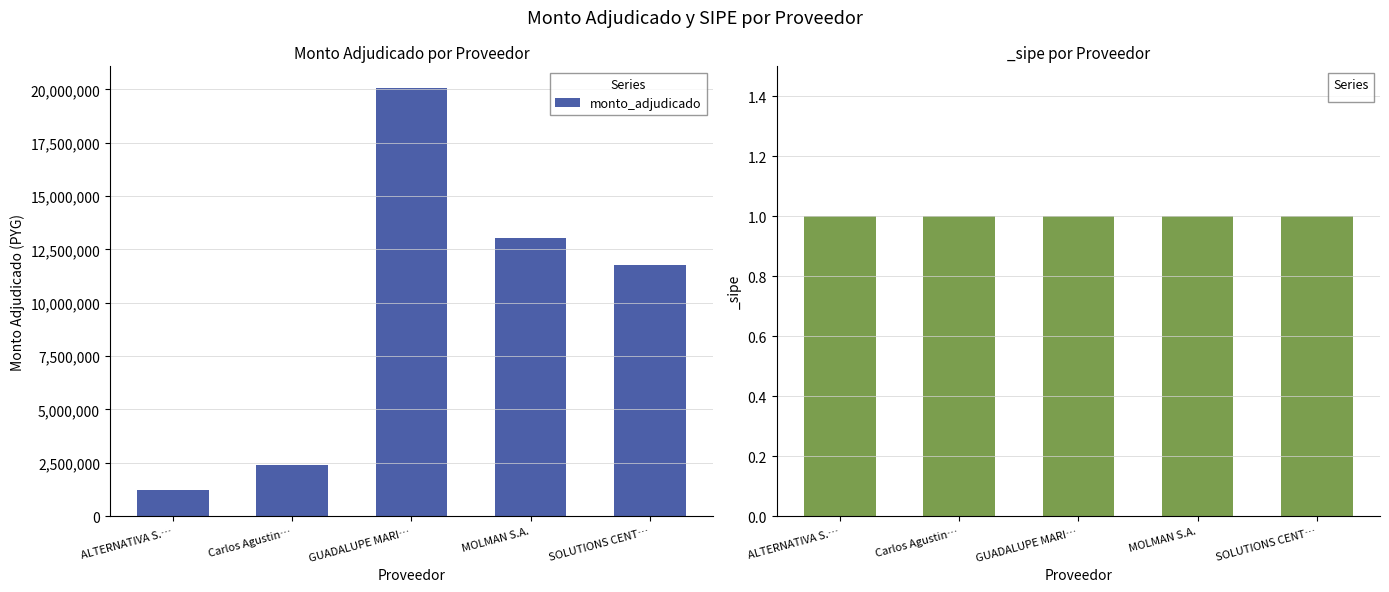

Does the chart contain stacked bars?

No